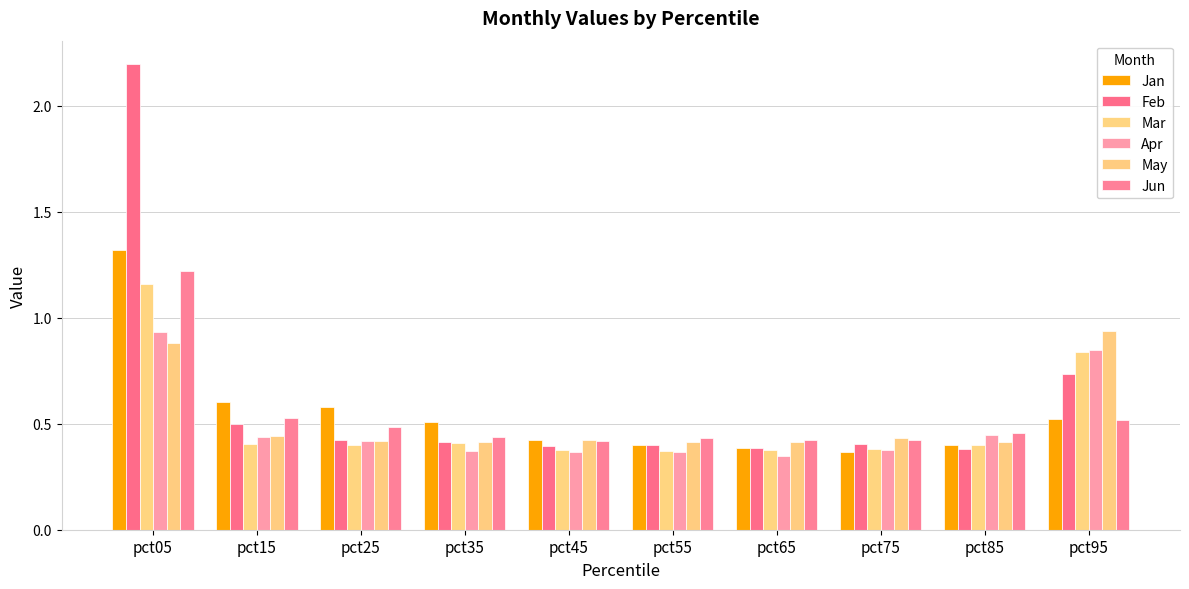

Rank the series by their maximum value, from lowest to highest.

Apr, May, Mar, Jun, Jan, Feb